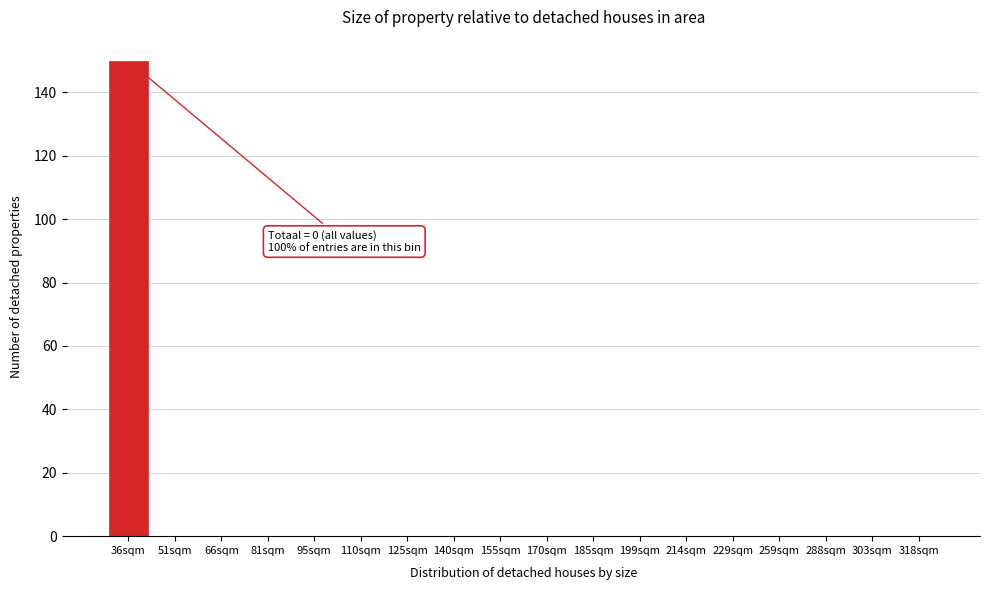

The value at 125sqm is 0. True or false?

True